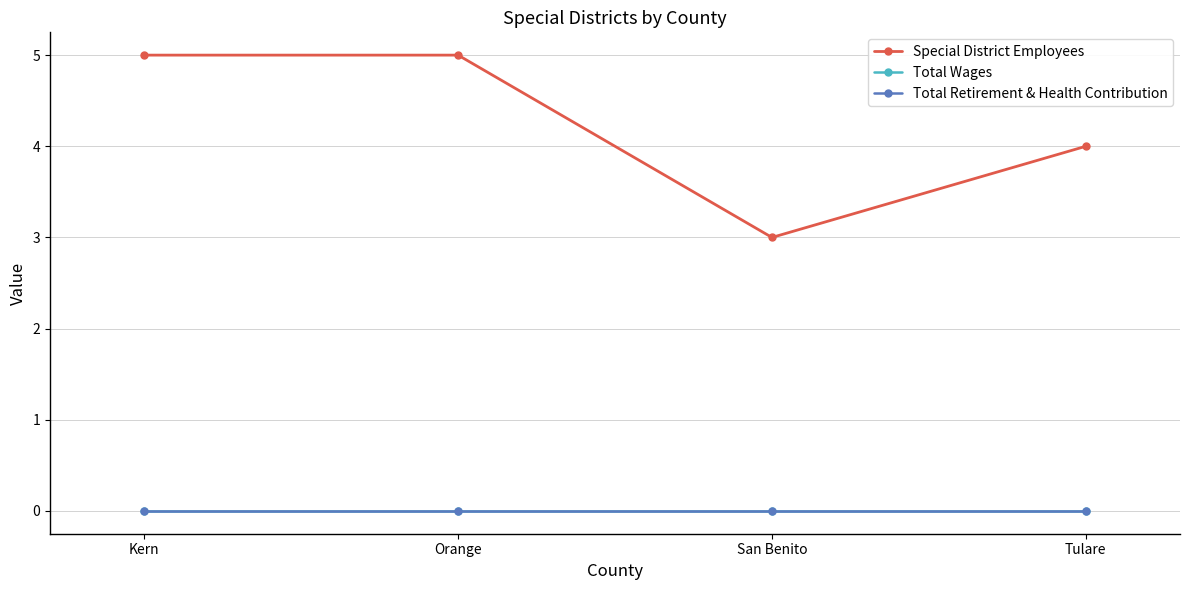

Reading left to right, what are all the values shown in this chart?

Special District Employees: Kern=5	Orange=5	San Benito=3	Tulare=4
Total Wages: Kern=0	Orange=0	San Benito=0	Tulare=0
Total Retirement & Health Contribution: Kern=0	Orange=0	San Benito=0	Tulare=0